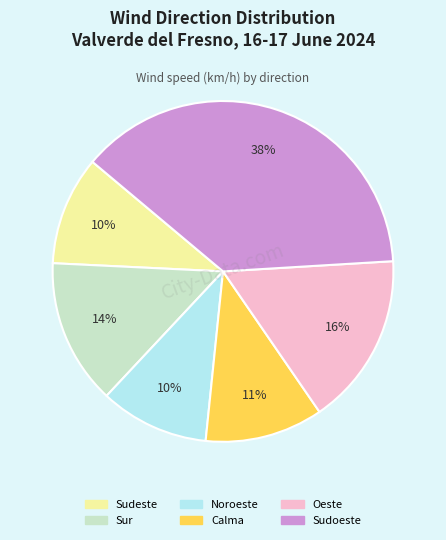

To the nearest percent, what is the difference between the largest and smallest slice percentages?

28%